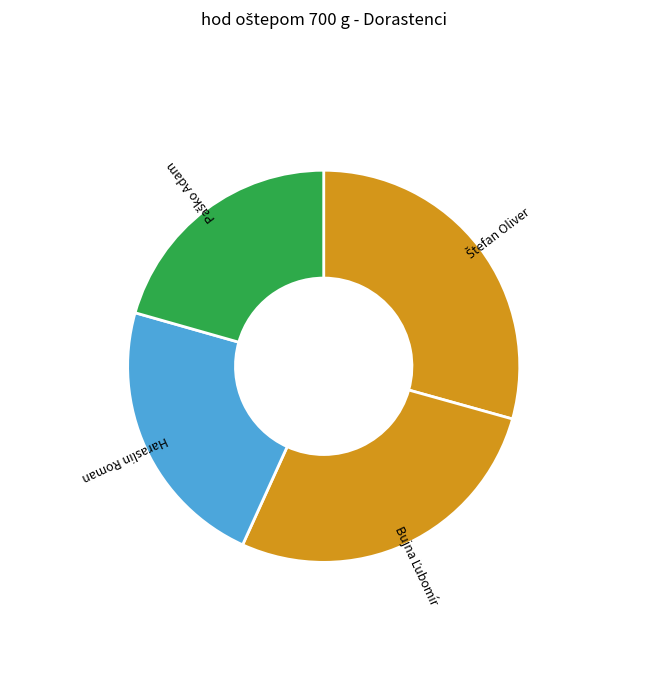

Does any single category account for the majority?

No